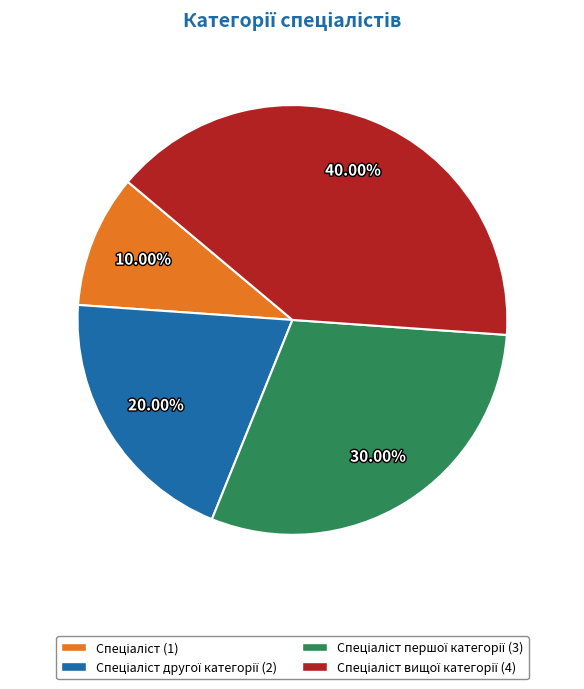

Is there a majority slice in this chart?

No